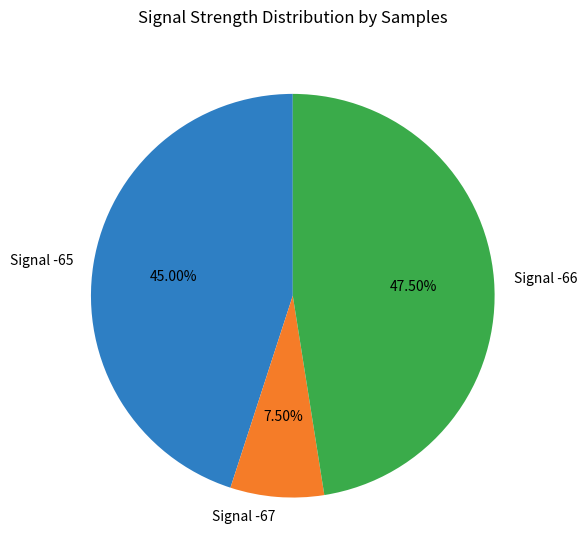

Rank the categories by value from lowest to highest.

Signal -67, Signal -65, Signal -66